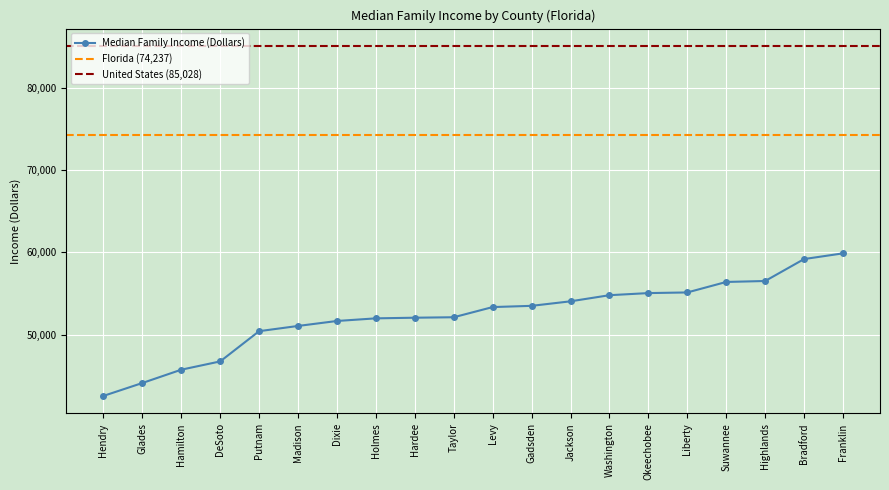

Approximately how many times larger is the value at Madison compared to Hamilton?

1.1